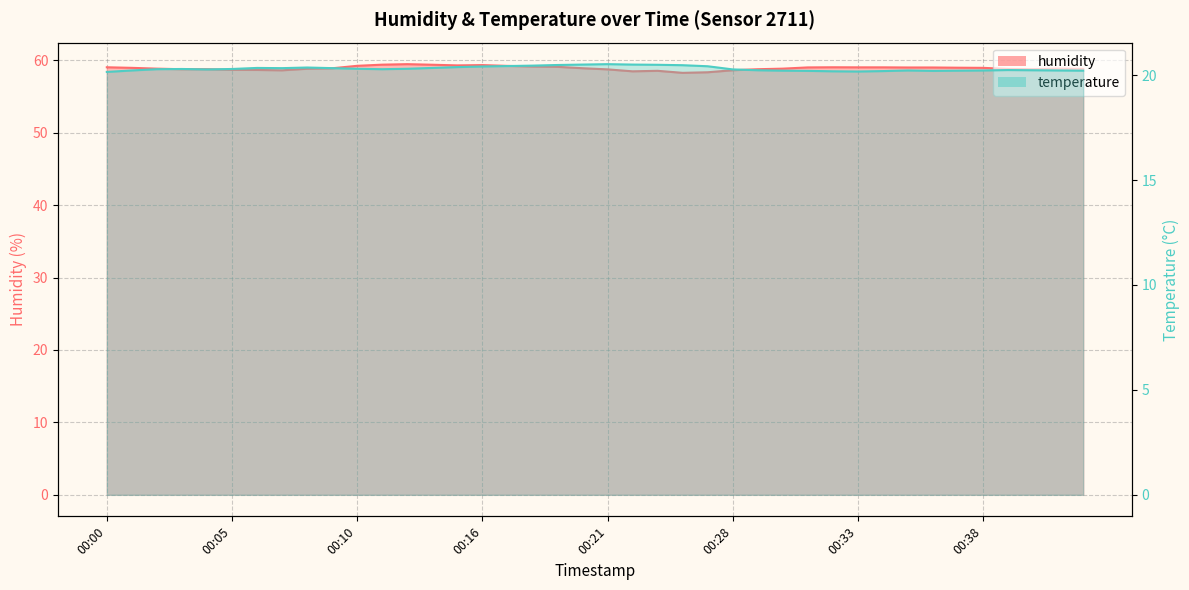

The temperature series shows 34.7 at 00:05. True or false?

False